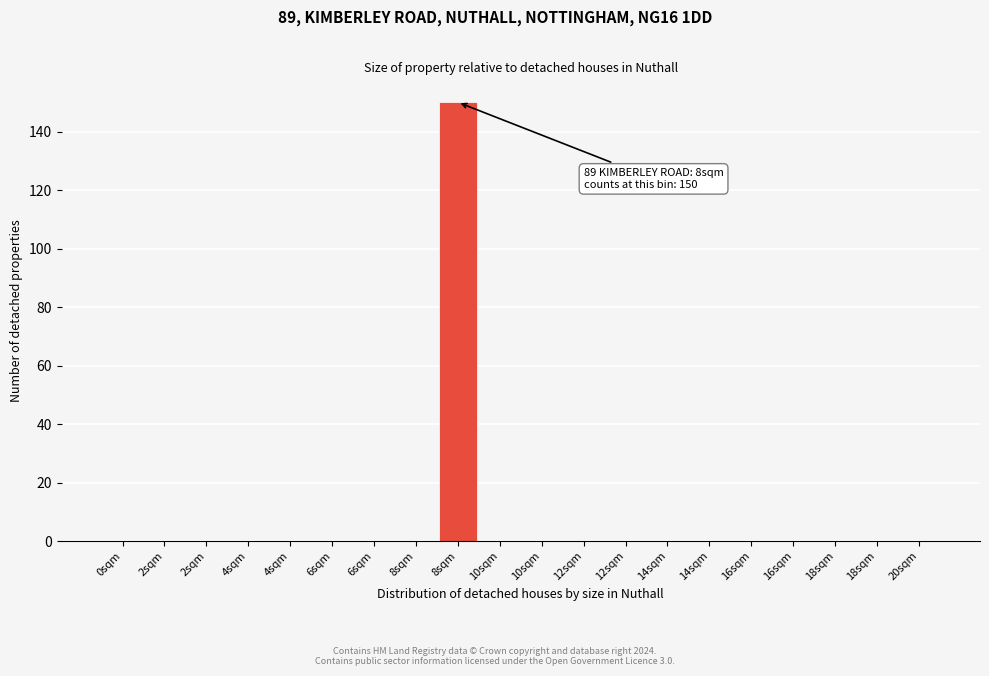

Are the bars horizontal?

No